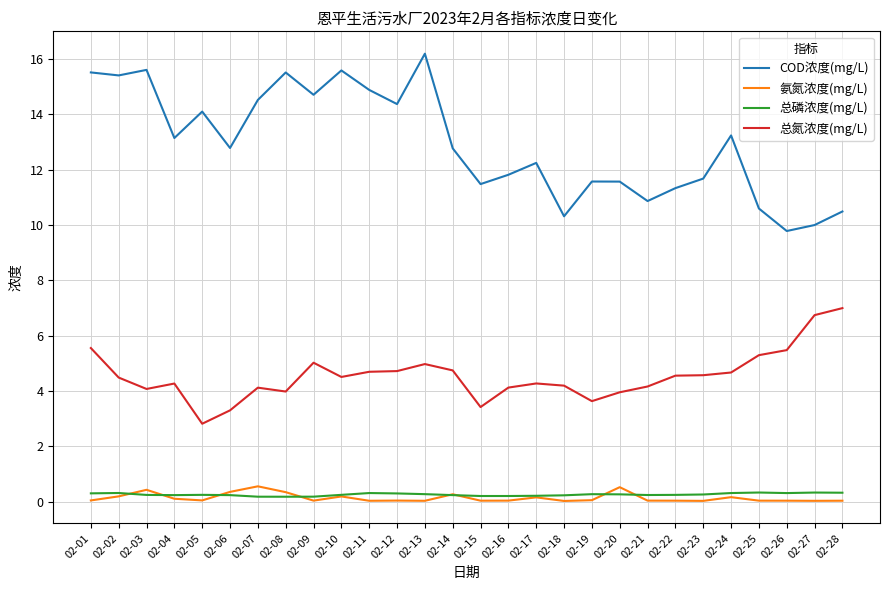

True or false: 总磷浓度(mg/L) has a value of 0.2 at 02-06.

True